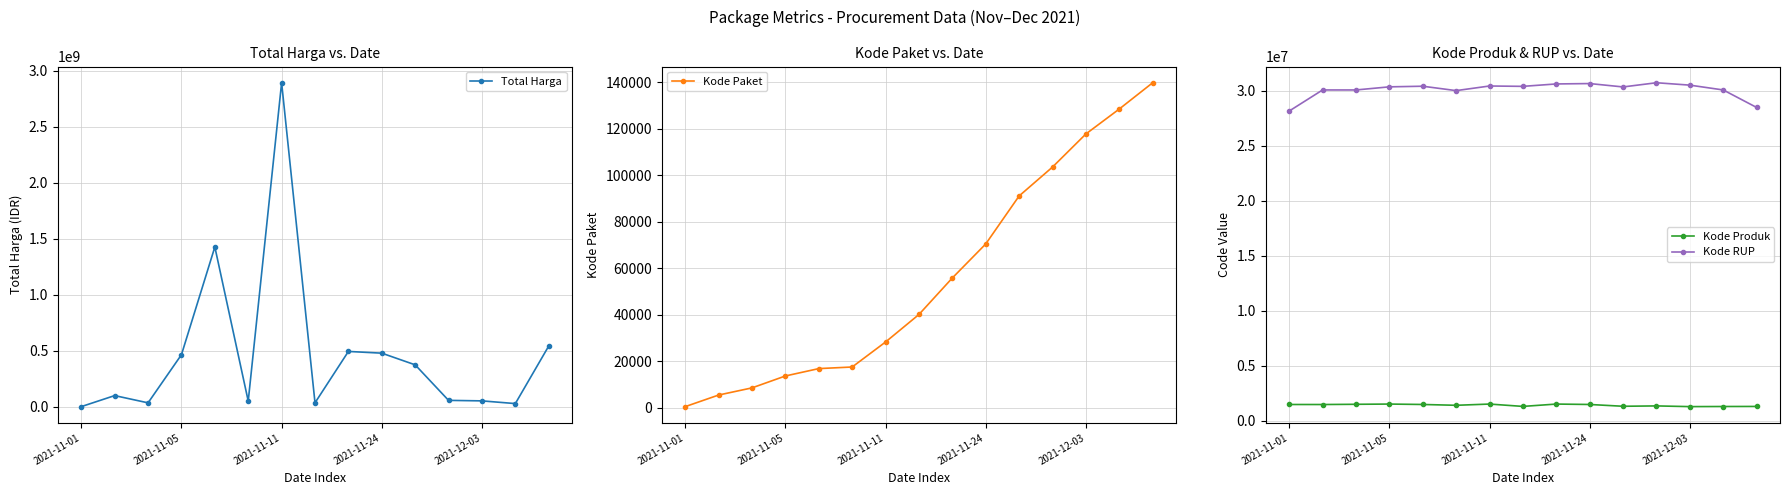

What is the approximate value of Kode RUP at 2021-11-01, to the nearest 100?

28171100